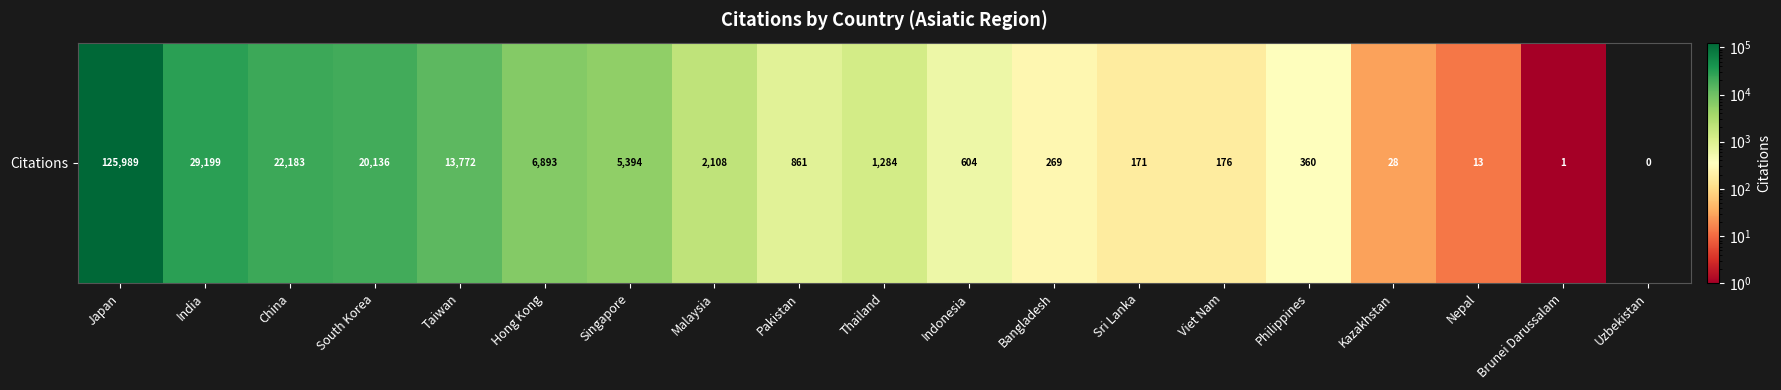

What is the difference between the maximum and minimum values?

125989